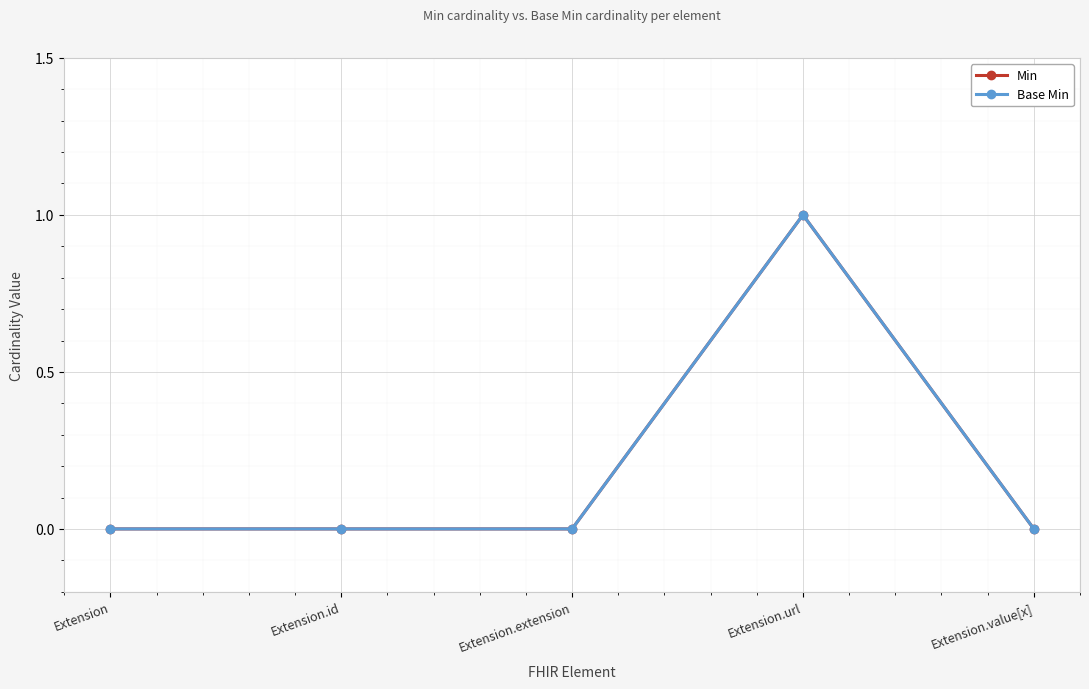

Is this an area chart (filled region under the line)?

No